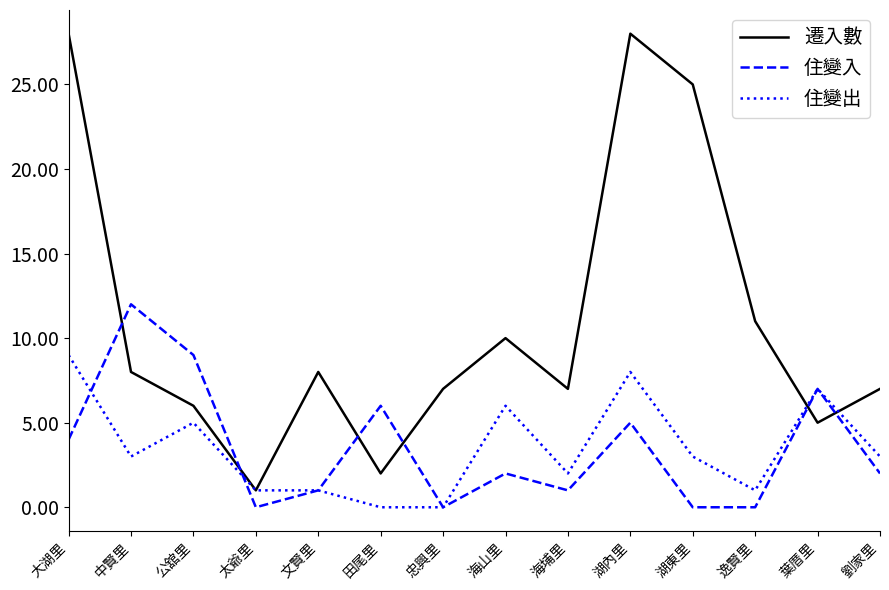

Reading left to right, transcribe all the data shown in this chart.

遷入數: 大湖里=28	中賢里=8	公舘里=6	太爺里=1	文賢里=8	田尾里=2	忠興里=7	海山里=10	海埔里=7	湖內里=28	湖東里=25	逸賢里=11	葉厝里=5	劉家里=7
住變入: 大湖里=4	中賢里=12	公舘里=9	太爺里=0	文賢里=1	田尾里=6	忠興里=0	海山里=2	海埔里=1	湖內里=5	湖東里=0	逸賢里=0	葉厝里=7	劉家里=2
住變出: 大湖里=9	中賢里=3	公舘里=5	太爺里=1	文賢里=1	田尾里=0	忠興里=0	海山里=6	海埔里=2	湖內里=8	湖東里=3	逸賢里=1	葉厝里=7	劉家里=3